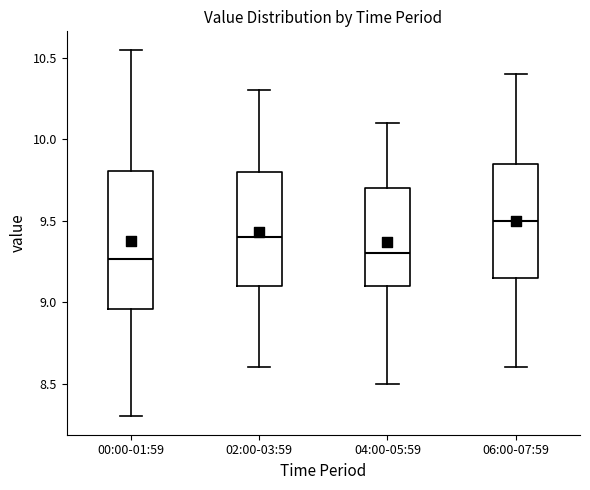

Reading left to right, read every box against the y-axis: the position of its median line, the range the box covers, and the ends of its whiskers. The values are not printed on the chart, so give them approximately, as read against the axis.

00:00-01:59: median 9.25, box 8.95 to 9.80, whiskers 8.30 to 10.55
02:00-03:59: median 9.40, box 9.10 to 9.80, whiskers 8.60 to 10.30
04:00-05:59: median 9.30, box 9.10 to 9.70, whiskers 8.50 to 10.10
06:00-07:59: median 9.50, box 9.15 to 9.85, whiskers 8.60 to 10.40